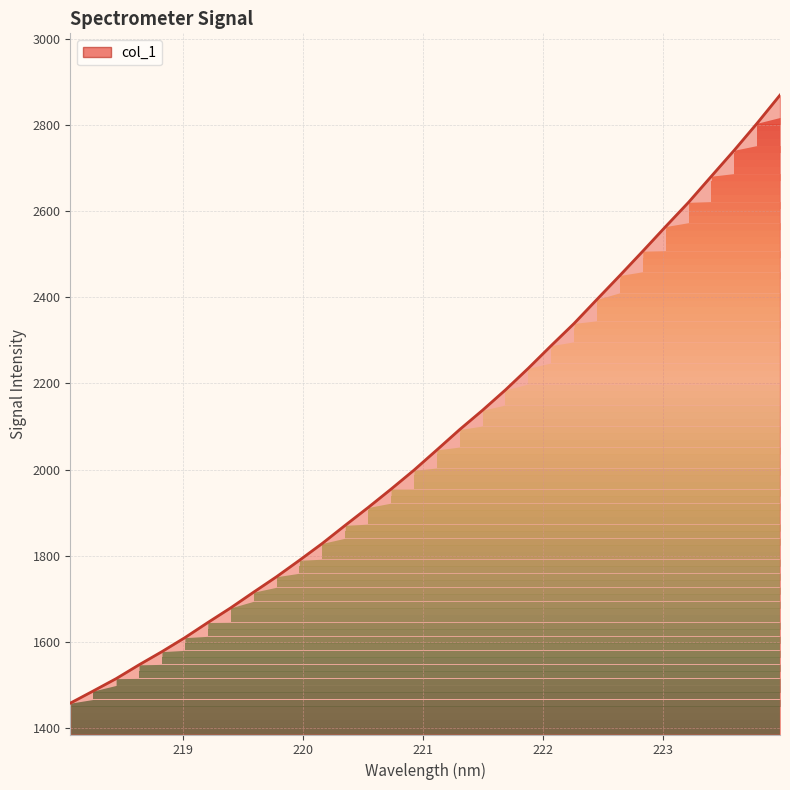

List the labels in order of value, largest first.

223.9802, 223.7895, 223.5987, 223.408, 223.2172, 223.0264, 222.8355, 222.6447, 222.4538, 222.263, 222.0721, 221.8812, 221.6902, 221.4993, 221.3083, 221.1174, 220.9264, 220.7354, 220.5444, 220.3533, 220.1623, 219.9712, 219.7801, 219.589, 219.3979, 219.2067, 219.0156, 218.8244, 218.6332, 218.442, 218.2508, 218.0596